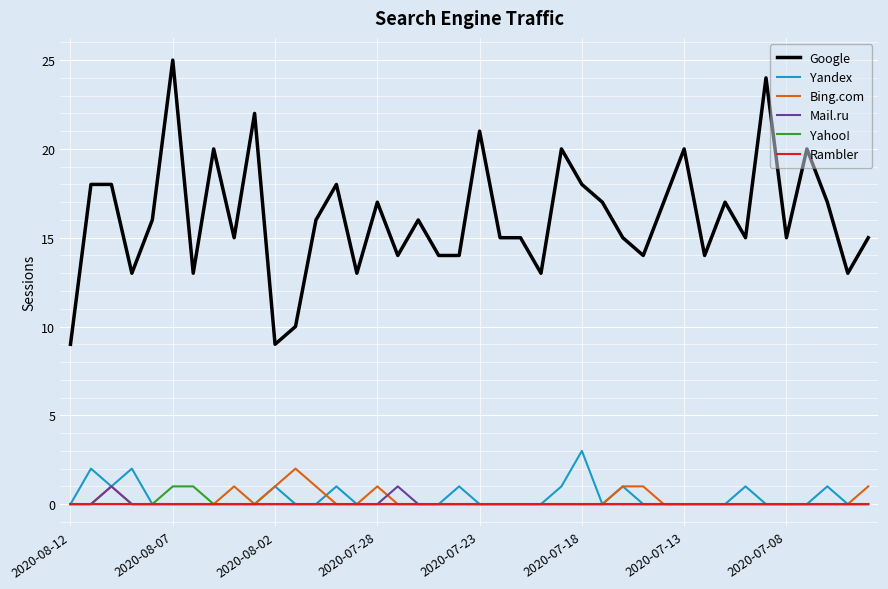

What are all the series names shown in the legend?

Google, Yandex, Bing.com, Mail.ru, Yahoo!, Rambler